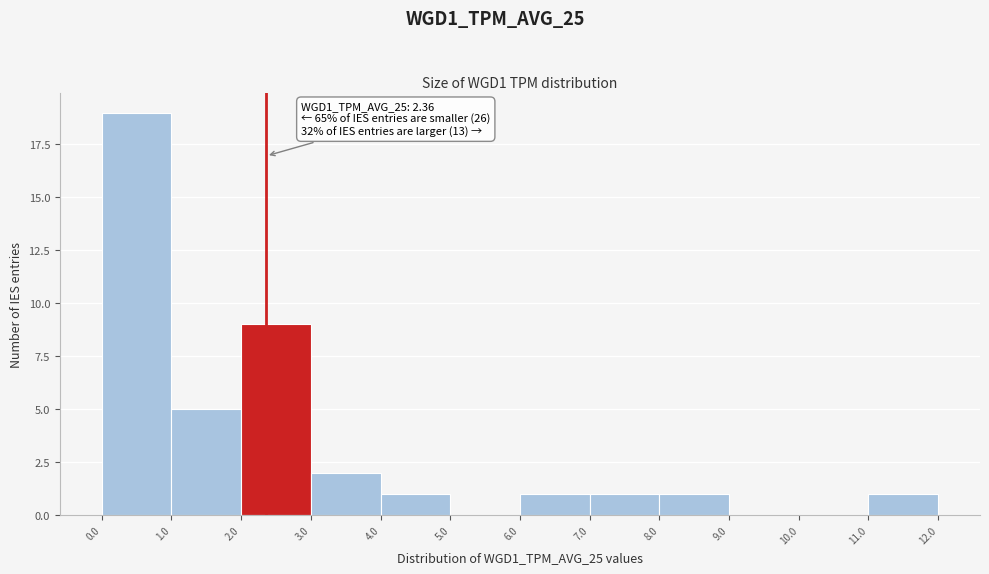

Over which range of the x-axis is the bar tallest?

0.0 to 1.0